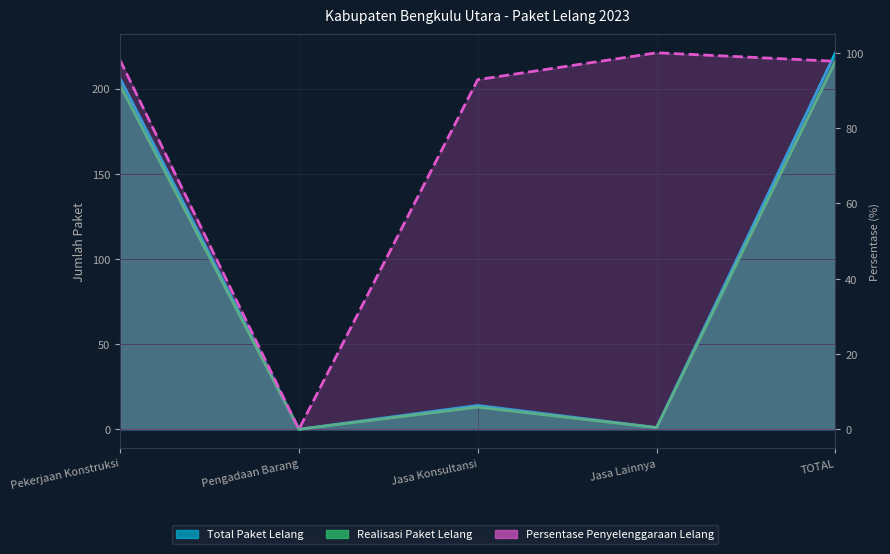

What is the difference between the Total Paket Lelang values at Jasa Konsultansi and TOTAL?

207.0